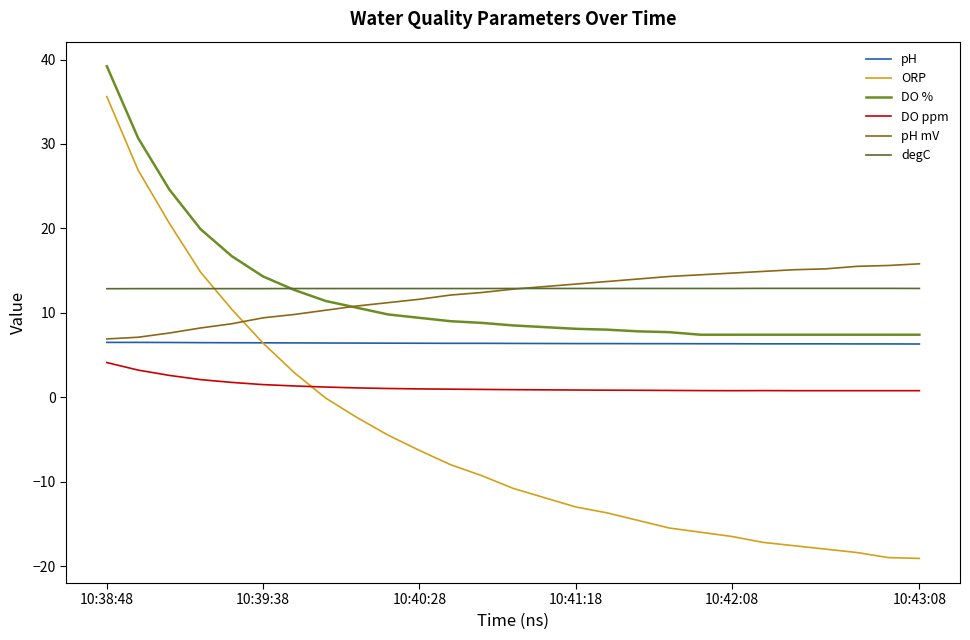

True or false: degC and pH cross at least once.

False